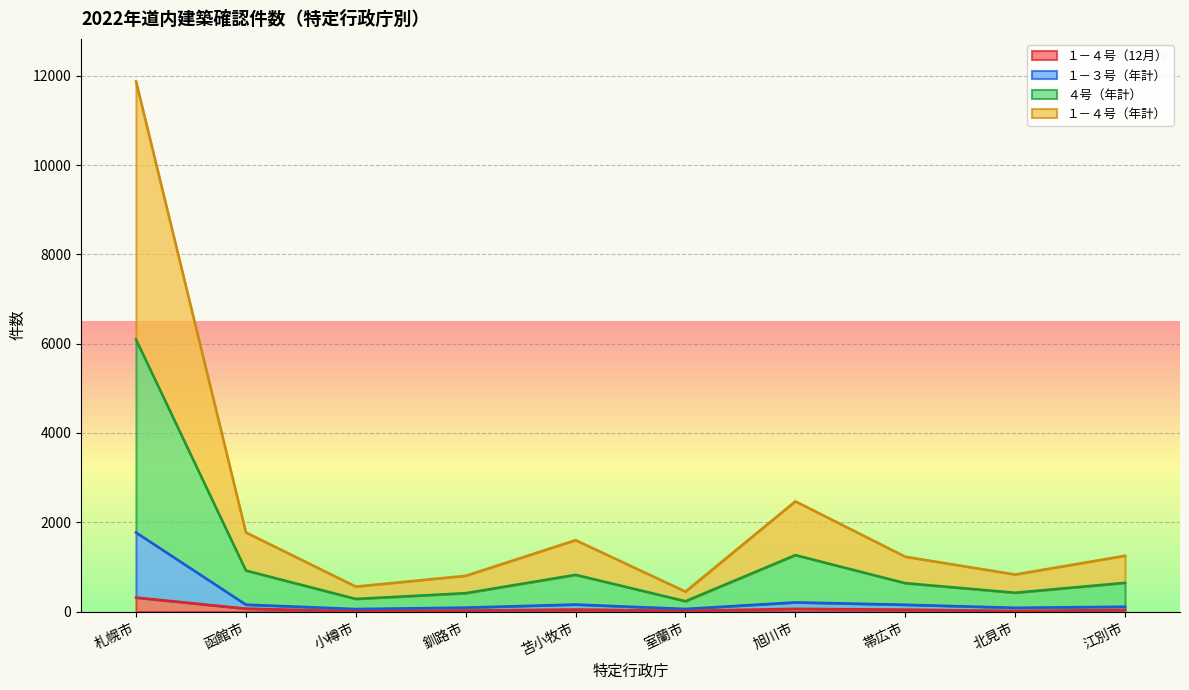

True or false: １－４号（年計） and １－３号（年計） cross at least once.

False